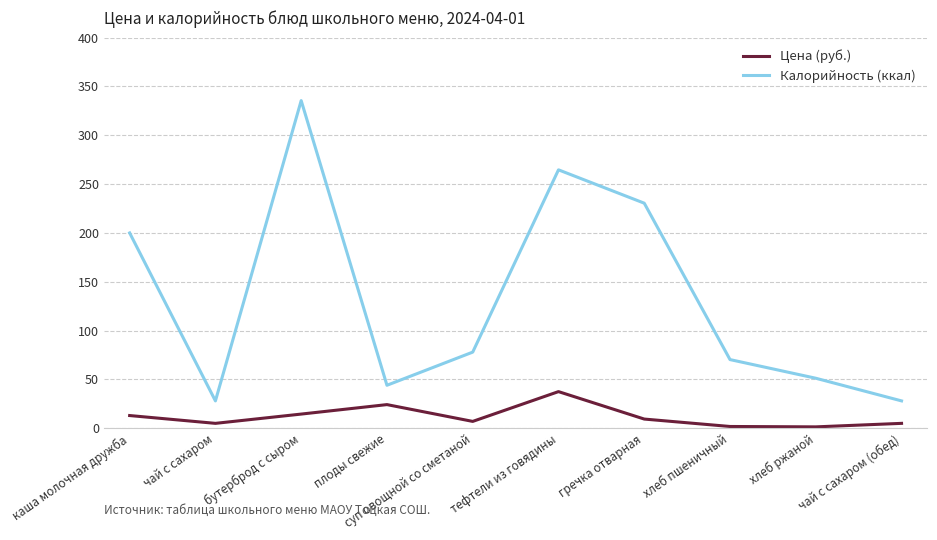

True or false: Цена (руб.) and Калорийность (ккал) cross at least once.

False